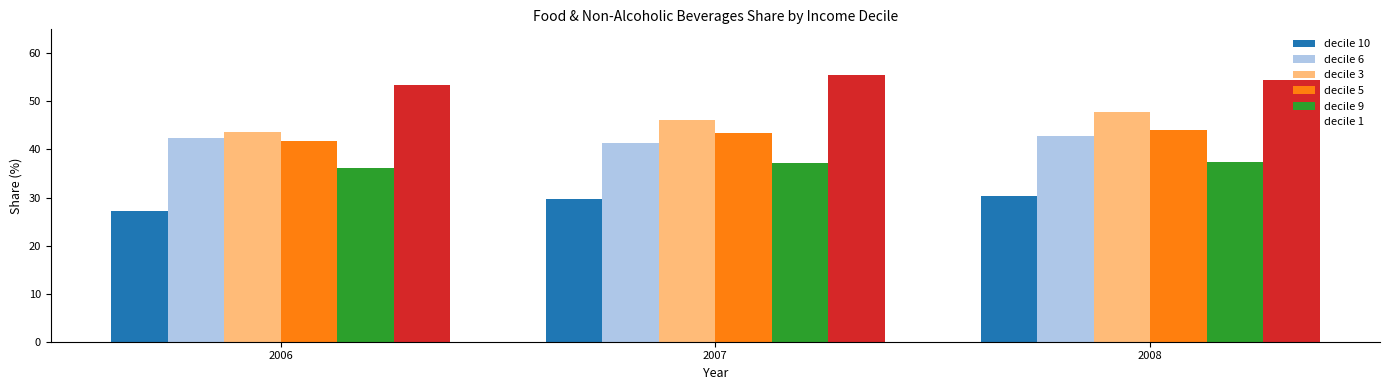

What is the difference between the maximum and minimum values in the decile 10 series?

3.0